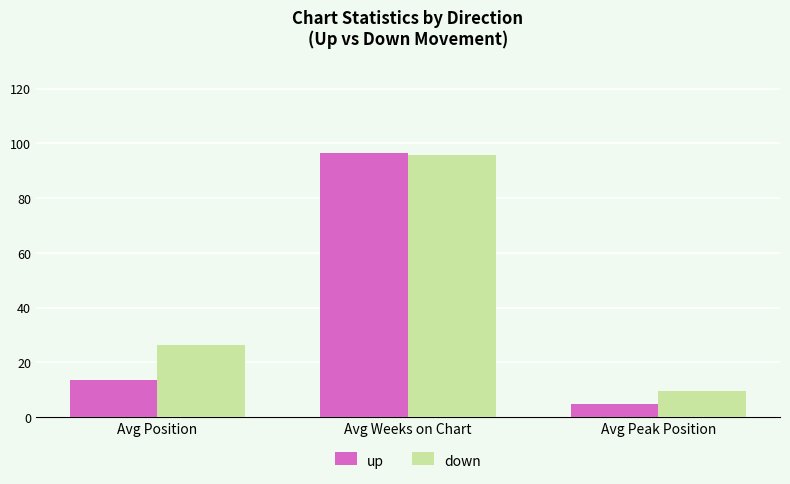

How many groups of bars are there?

3